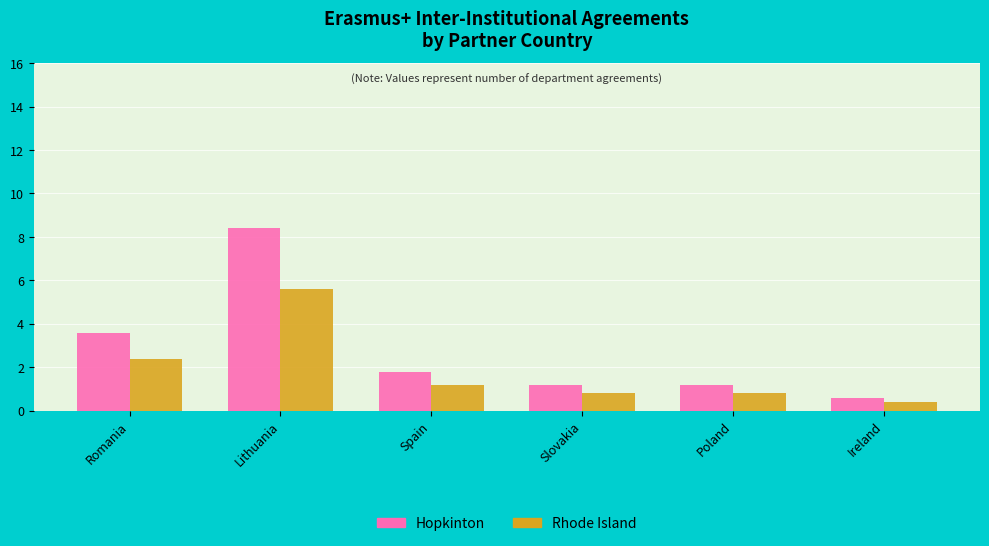

What is the average value of the Hopkinton series?

2.8